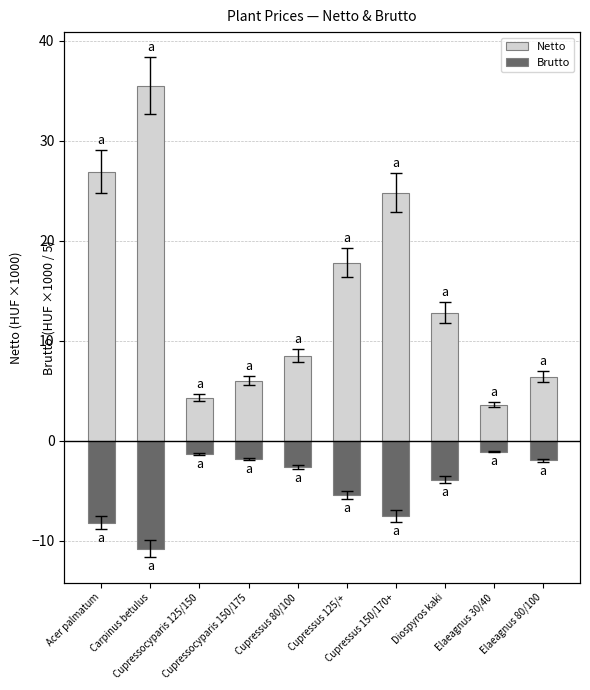

What position from the right is Cupressus 80/100?

6